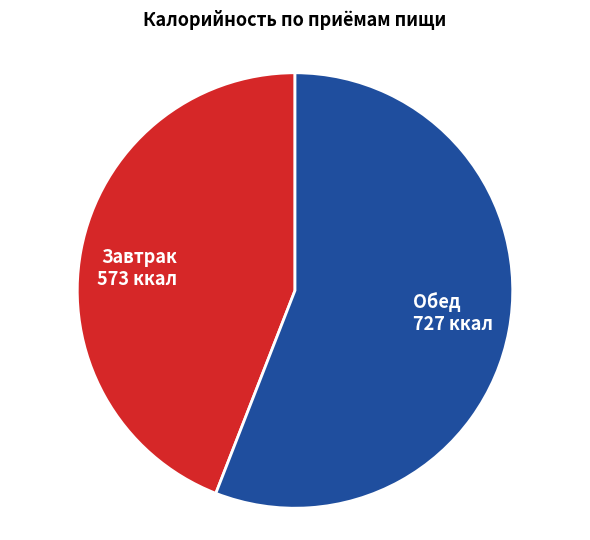

Rank the categories by value from lowest to highest.

Завтрак, Обед